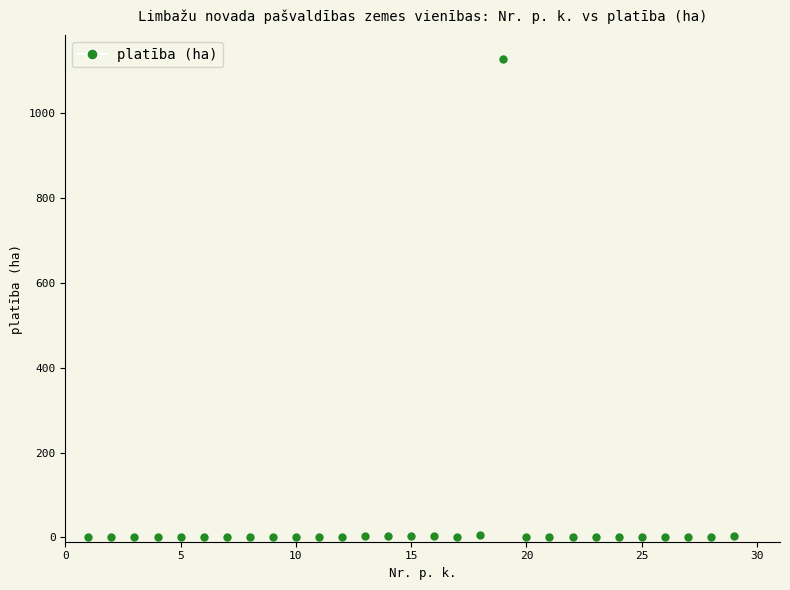

What is the range of X values (max minus min)?

28.0